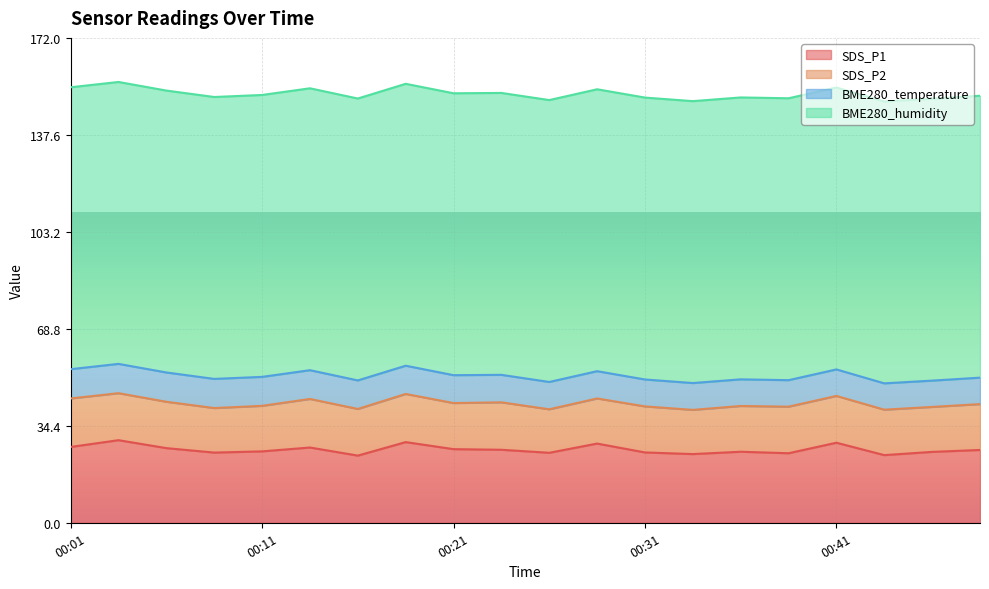

Rank the series by their maximum value, from lowest to highest.

BME280_temperature, SDS_P2, SDS_P1, BME280_humidity